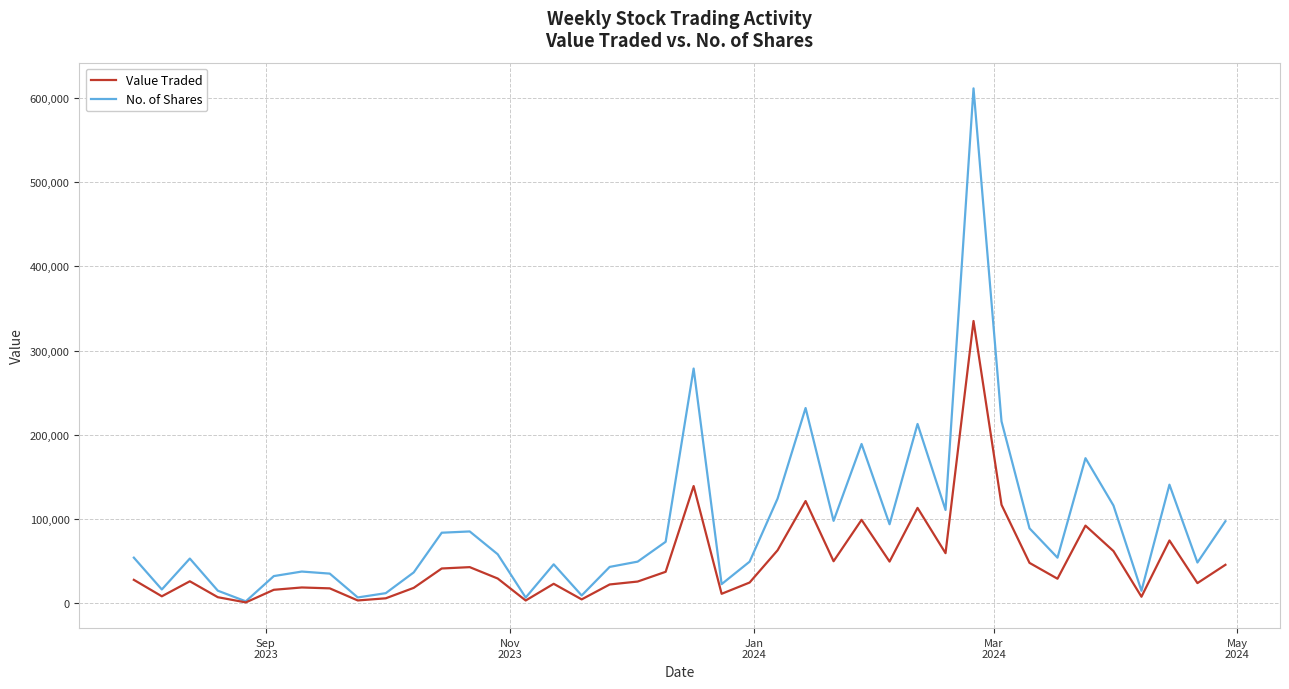

What is the maximum value for Value Traded?

335016